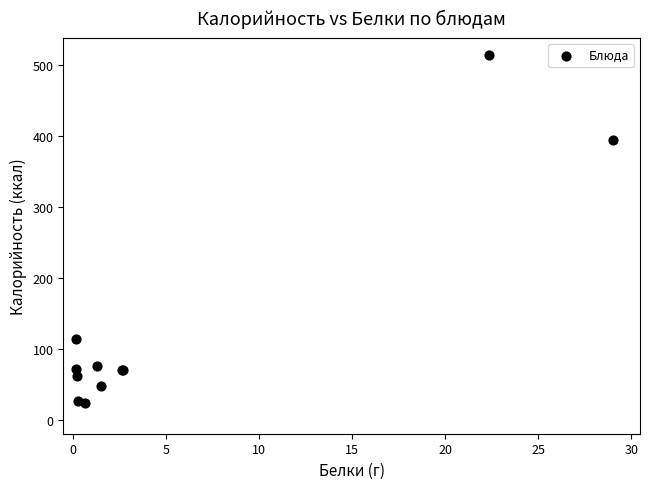

What Y value in the scatter plot is closest to 268?

394.2